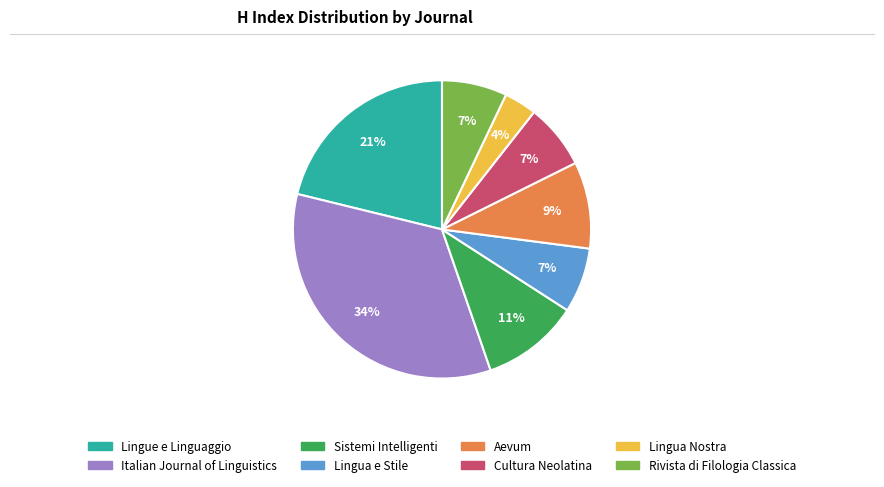

Which has a higher value, Sistemi Intelligenti or Rivista di Filologia Classica?

Sistemi Intelligenti